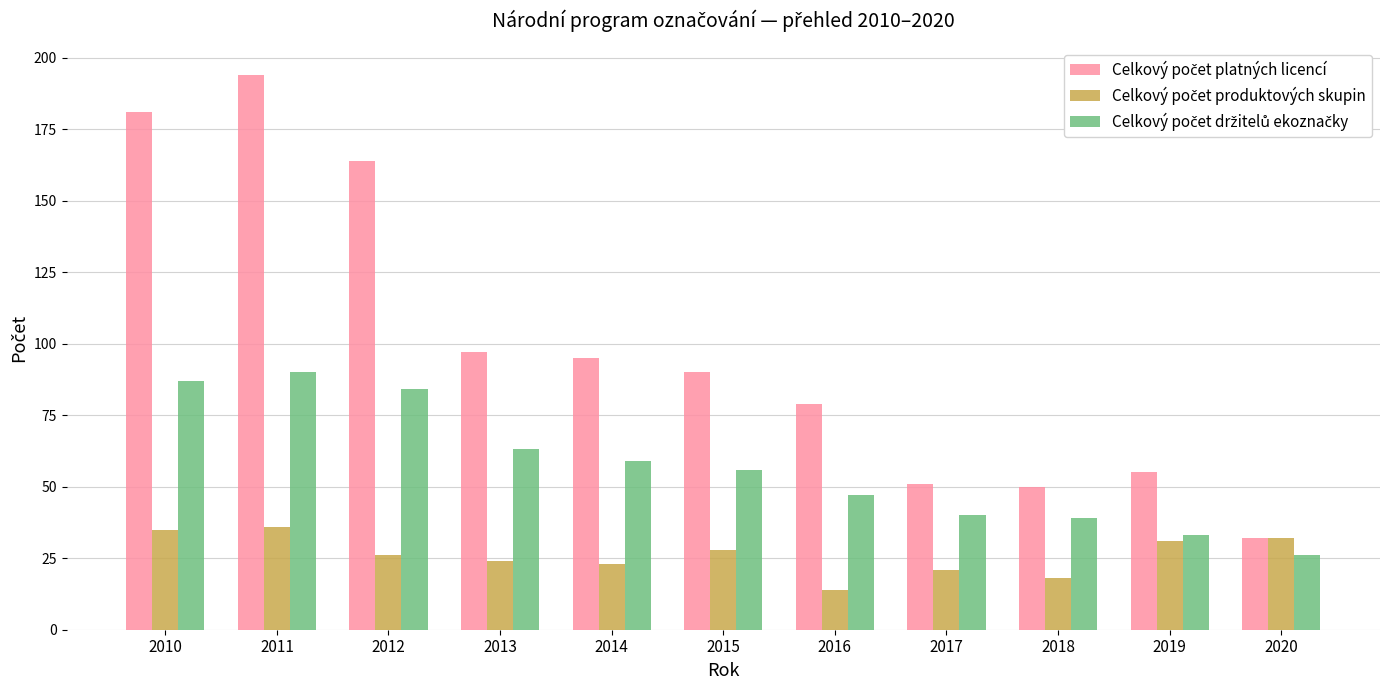

Which label corresponds to the largest value in the chart?

2011